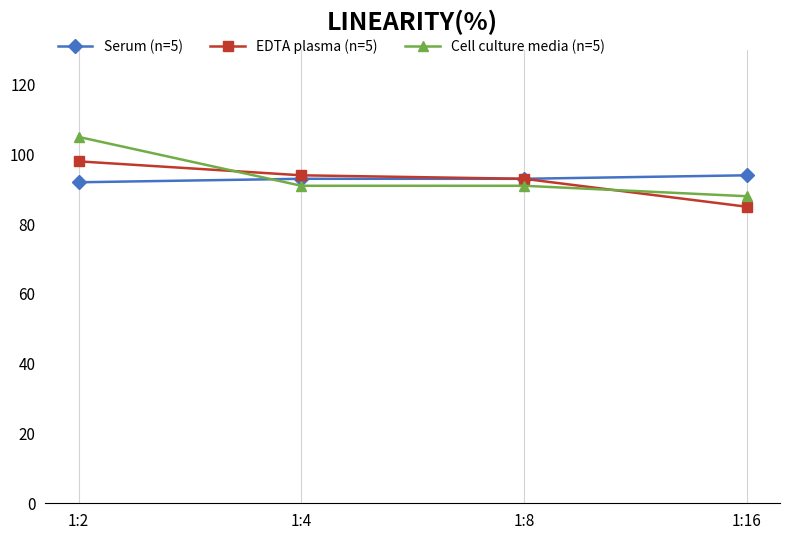

List the series in order of their peak value, lowest first.

Serum (n=5), EDTA plasma (n=5), Cell culture media (n=5)